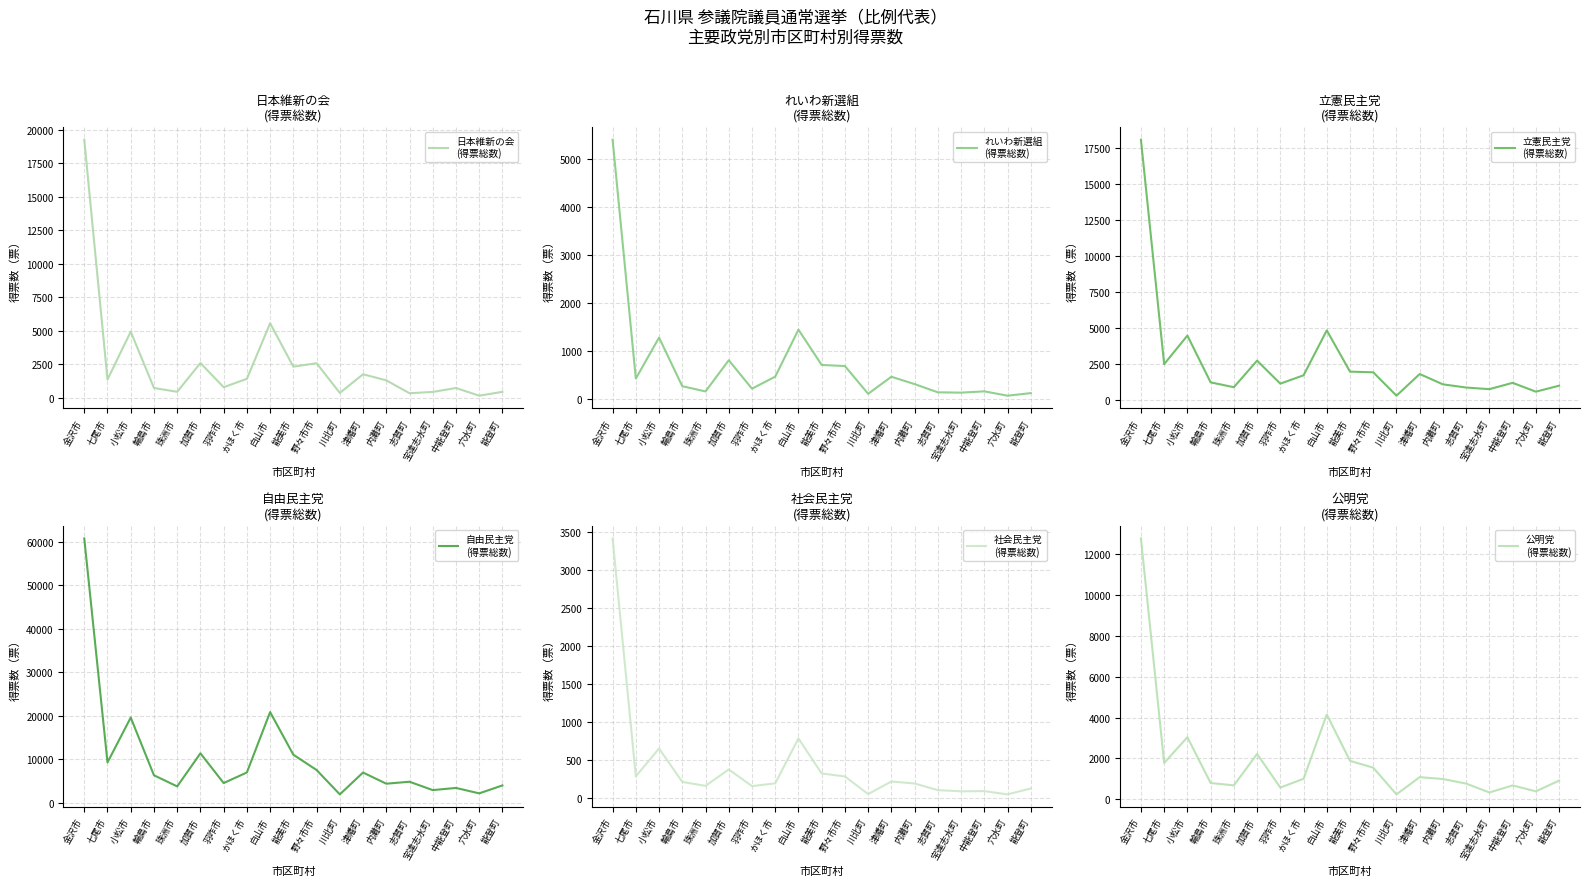

Reading left to right, transcribe all the data shown in this chart.

日本維新の会
(得票総数): 金沢市=19273.3	七尾市=1368.5	小松市=4942.6	輪島市=735.2	珠洲市=451.1	加賀市=2598.7	羽咋市=795.3	かほく市=1418.9	白山市=5566.9	能美市=2329.2	野々市市=2586.0	川北町=368.0	津幡町=1761.1	内灘町=1306.5	志賀町=344.0	宝達志水町=440.3	中能登町=733.1	穴水町=161.0	能登町=448.0
れいわ新選組
(得票総数): 金沢市=5391.4	七尾市=421.2	小松市=1273.9	輪島市=262.3	珠洲市=153.3	加賀市=802.7	羽咋市=211.2	かほく市=461.1	白山市=1439.4	能美市=704.3	野々市市=682.1	川北町=104.0	津幡町=459.2	内灘町=306.0	志賀町=135.0	宝達志水町=128.1	中能登町=155.3	穴水町=65.0	能登町=118.2
立憲民主党
(得票総数): 金沢市=18078.2	七尾市=2470.8	小松市=4456.8	輪島市=1202.1	珠洲市=866.2	加賀市=2714.3	羽咋市=1112.9	かほく市=1695.5	白山市=4818.2	能美市=1948.7	野々市市=1902.4	川北町=276.6	津幡町=1783.1	内灘町=1064.0	志賀町=843.0	宝達志水町=730.3	中能登町=1169.6	穴水町=555.5	能登町=970.6
自由民主党
(得票総数): 金沢市=60719.0	七尾市=9301.6	小松市=19595.4	輪島市=6345.3	珠洲市=3792.0	加賀市=11384.0	羽咋市=4559.7	かほく市=6992.2	白山市=20855.4	能美市=11069.2	野々市市=7557.9	川北町=1960.0	津幡町=6975.2	内灘町=4413.3	志賀町=4862.5	宝達志水町=2943.5	中能登町=3438.7	穴水町=2191.8	能登町=4015.5
社会民主党
(得票総数): 金沢市=3411.6	七尾市=281.6	小松市=647.5	輪島市=208.0	珠洲市=156.2	加賀市=372.1	羽咋市=153.0	かほく市=188.7	白山市=780.3	能美市=319.0	野々市市=280.0	川北町=48.0	津幡町=213.0	内灘町=187.6	志賀町=100.0	宝達志水町=84.0	中能登町=87.0	穴水町=44.0	能登町=122.0
公明党
(得票総数): 金沢市=12784.9	七尾市=1776.5	小松市=3040.1	輪島市=791.5	珠洲市=678.0	加賀市=2217.9	羽咋市=569.2	かほく市=1001.0	白山市=4150.0	能美市=1879.0	野々市市=1546.0	川北町=235.5	津幡町=1081.4	内灘町=989.0	志賀町=764.0	宝達志水町=329.0	中能登町=674.0	穴水町=384.0	能登町=911.0